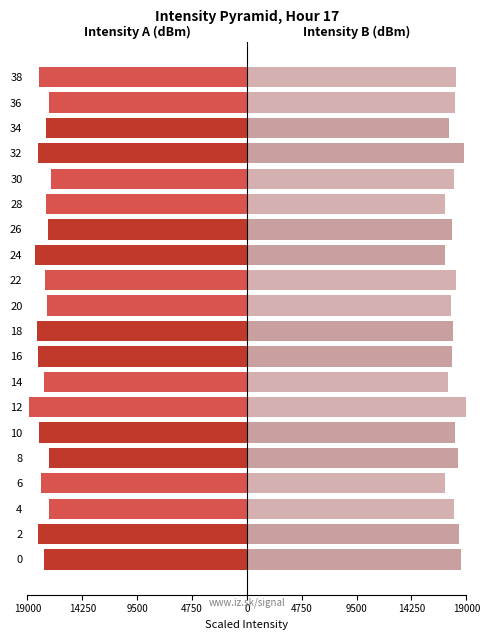

What is the sum of all Intensity B (dBm) values?

358682.5